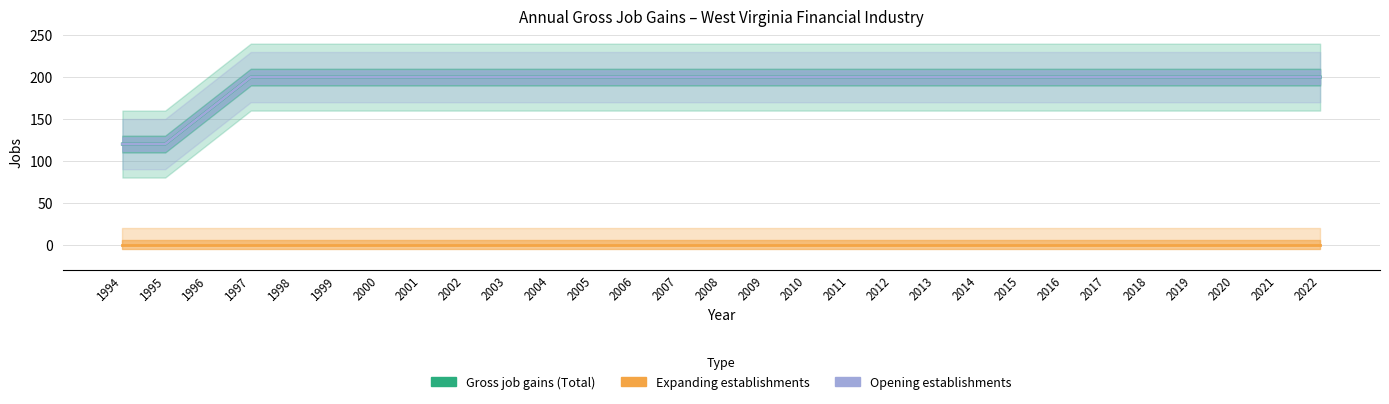

What is the difference between the Opening establishments values at 1996 and 1994?

40